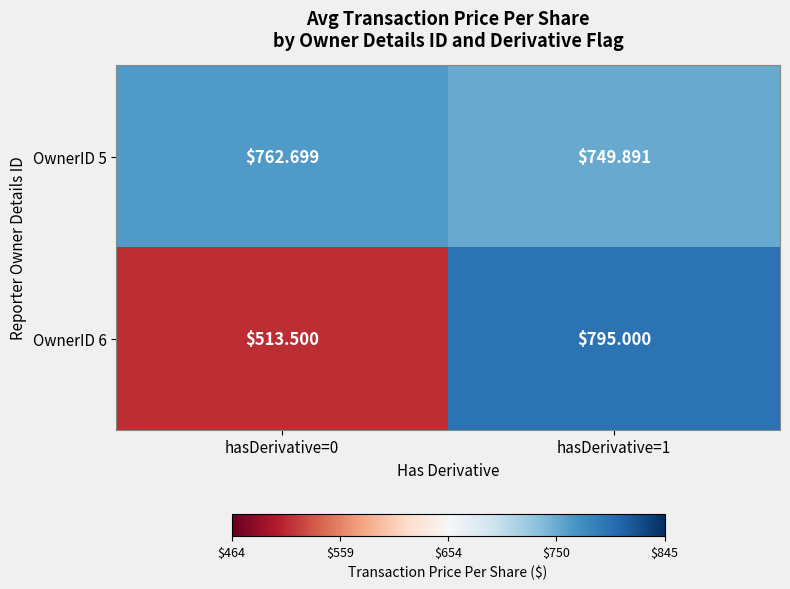

At how many categories does at least one series exceed 696?

2